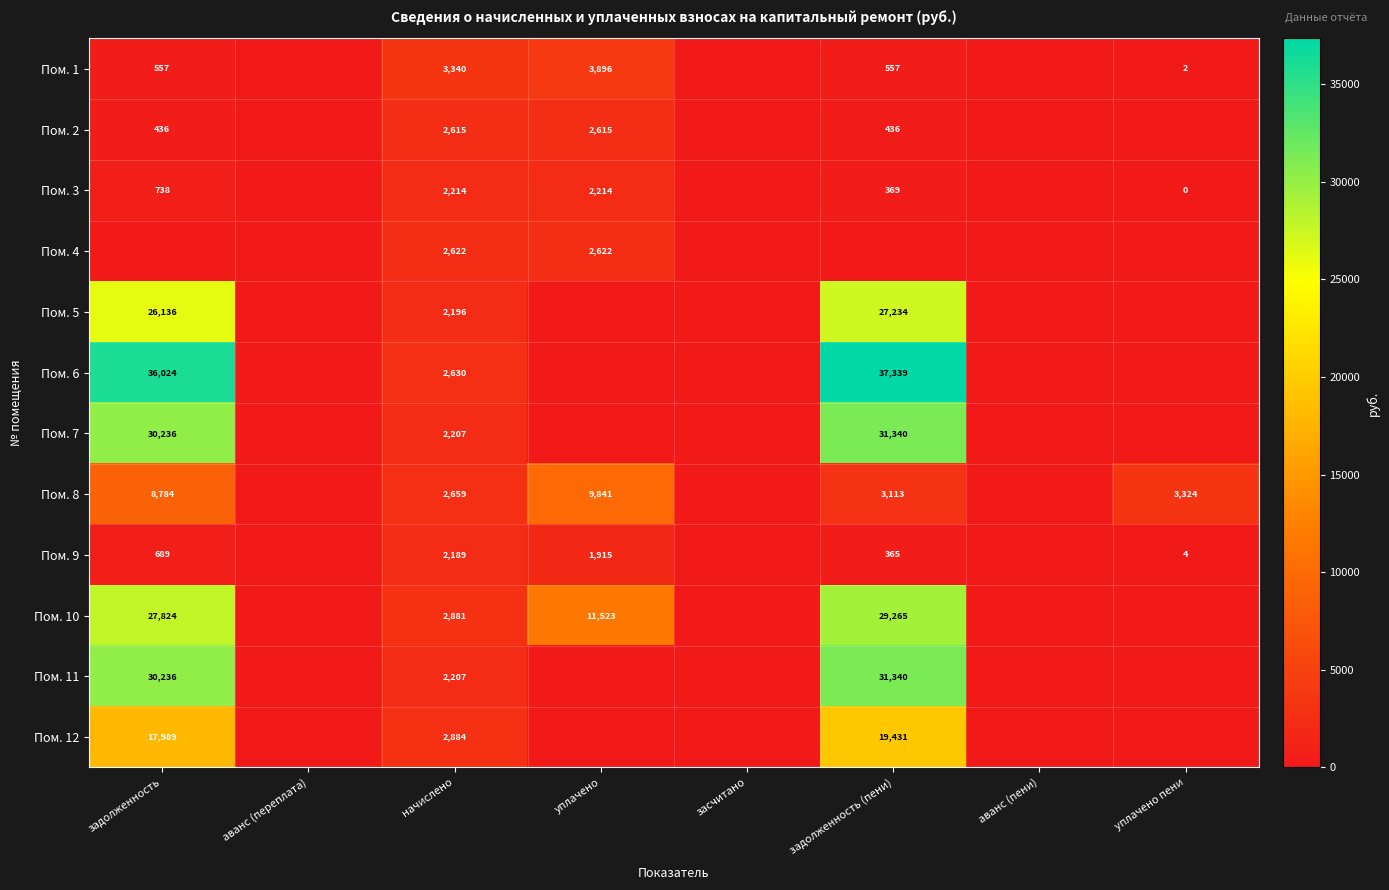

What is the difference between the highest and lowest values at задолженность (пени)?

37338.7